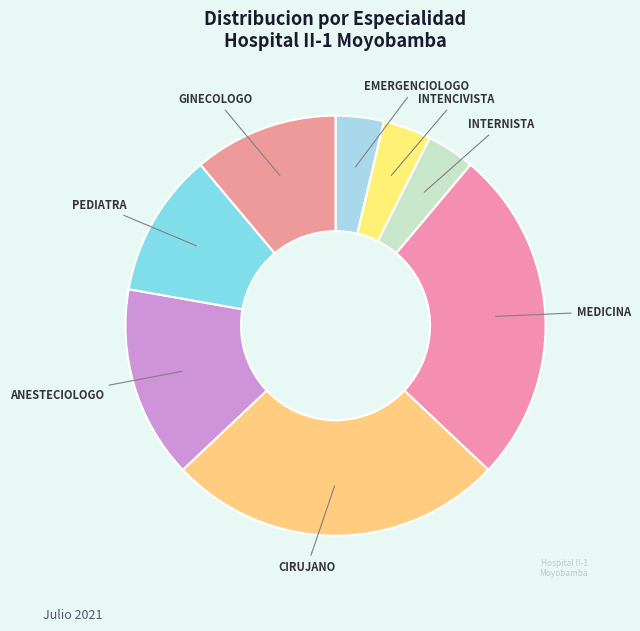

Combined, do INTENCIVISTA and ANESTECIOLOGO account for over 50%?

No